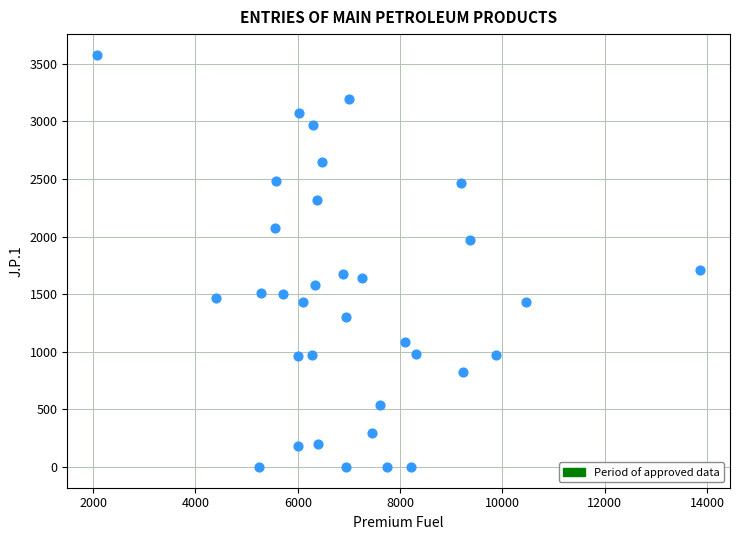

What is the range of Y values (max minus min)?

3577